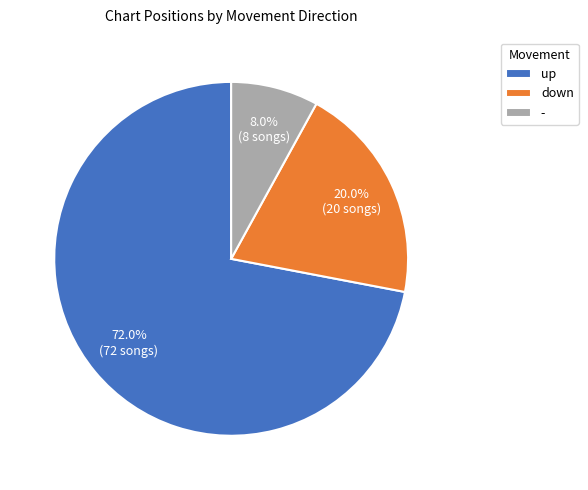

How many slices are in this pie chart?

3